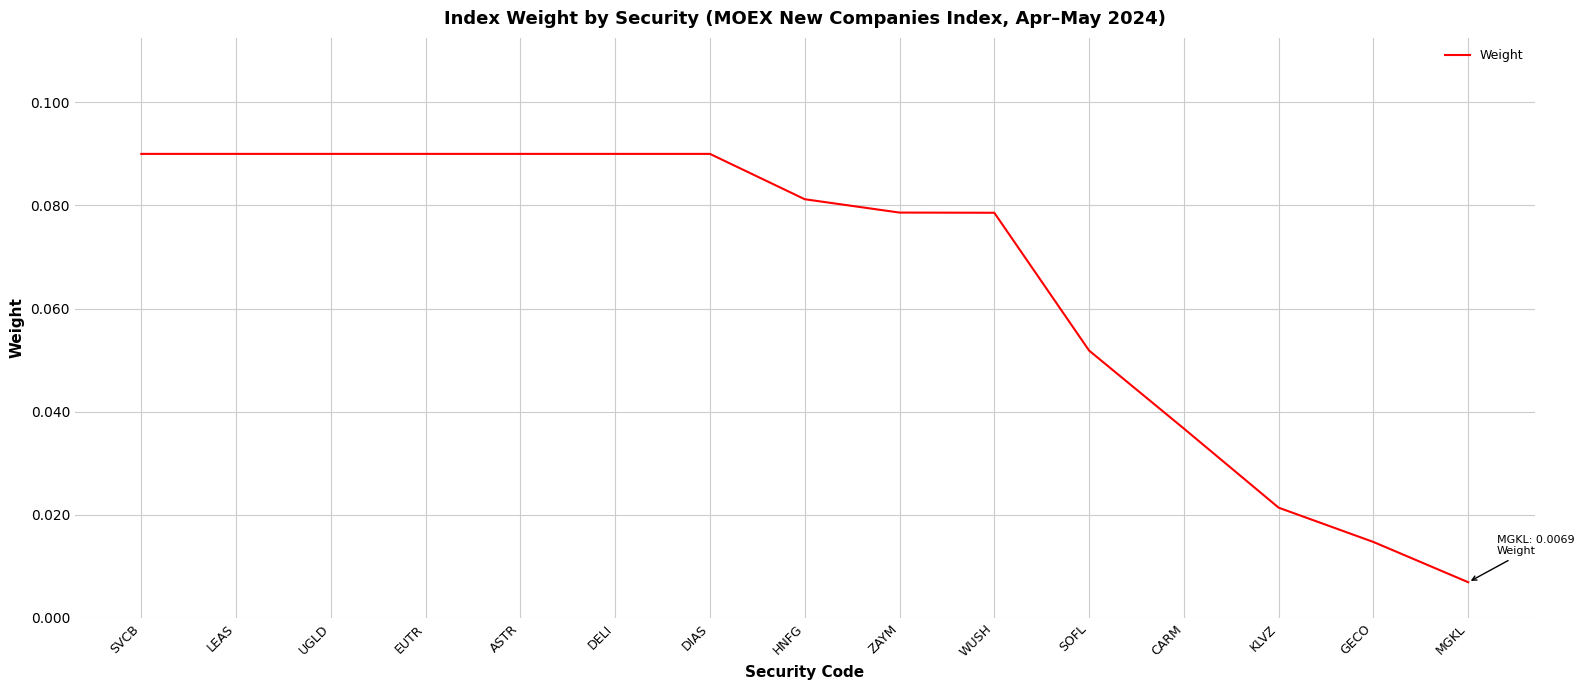

The value at UGLD is 0.0. True or false?

False